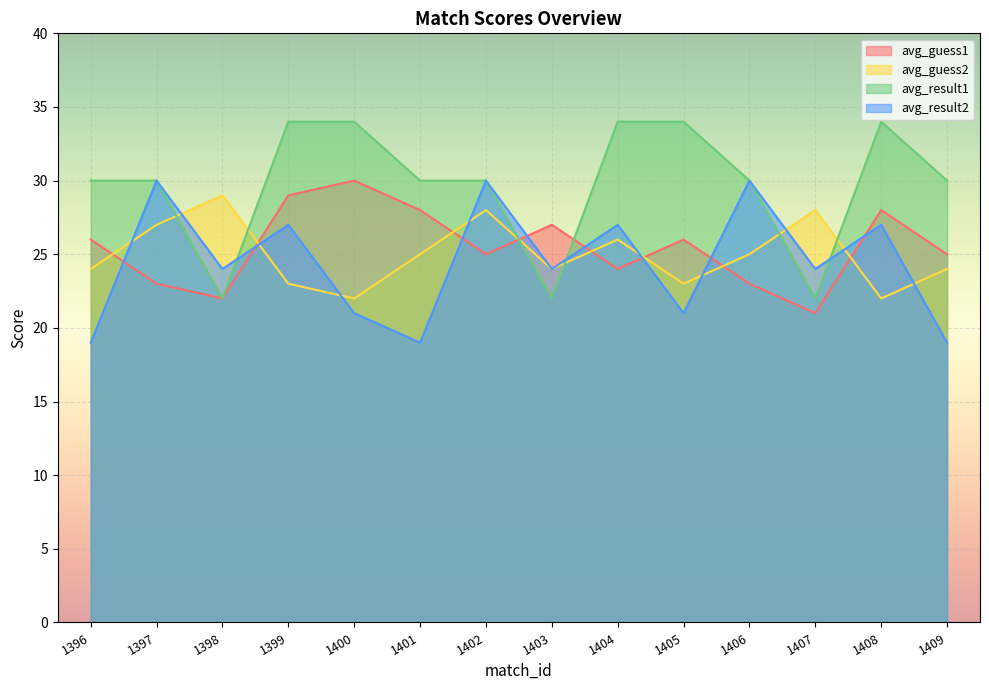

Which series ends up on top after the final intersection of avg_result1 and avg_result2?

avg_result1